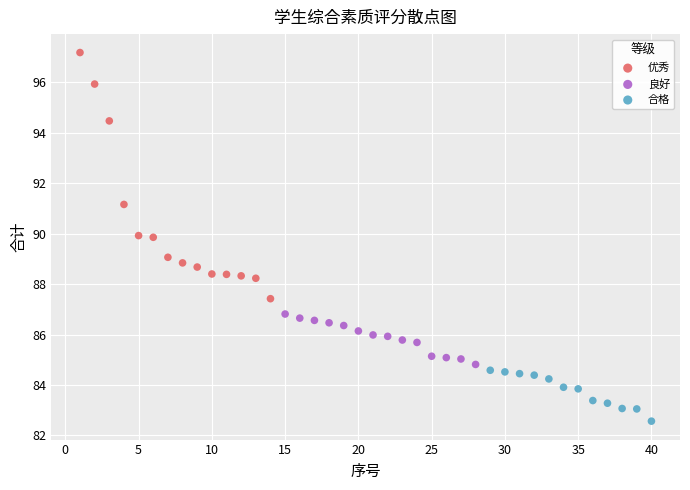

Which series reaches the minimum Y coordinate?

合格